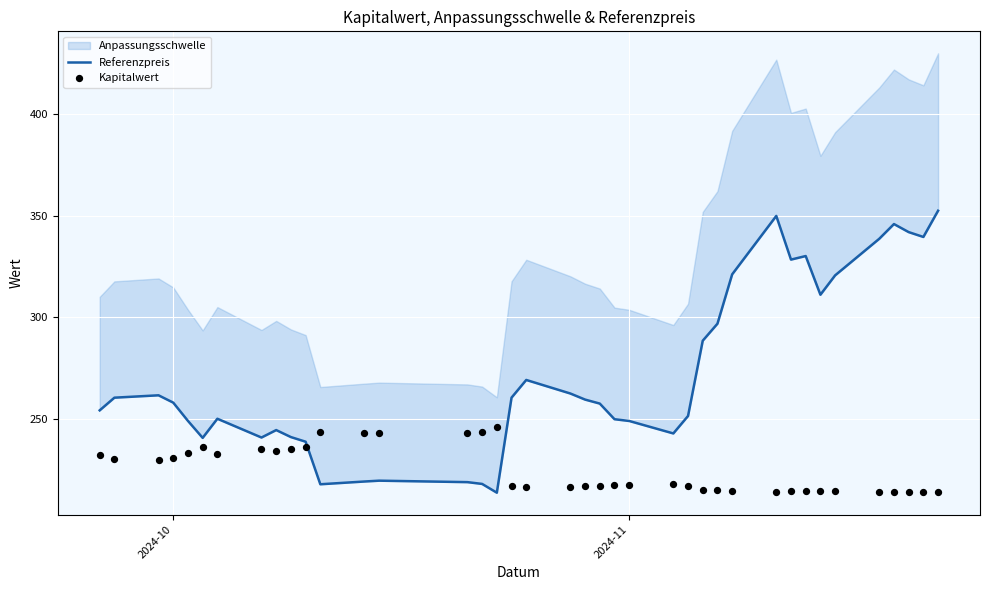

Which series has the largest Y range (max minus min)?

Referenzpreis